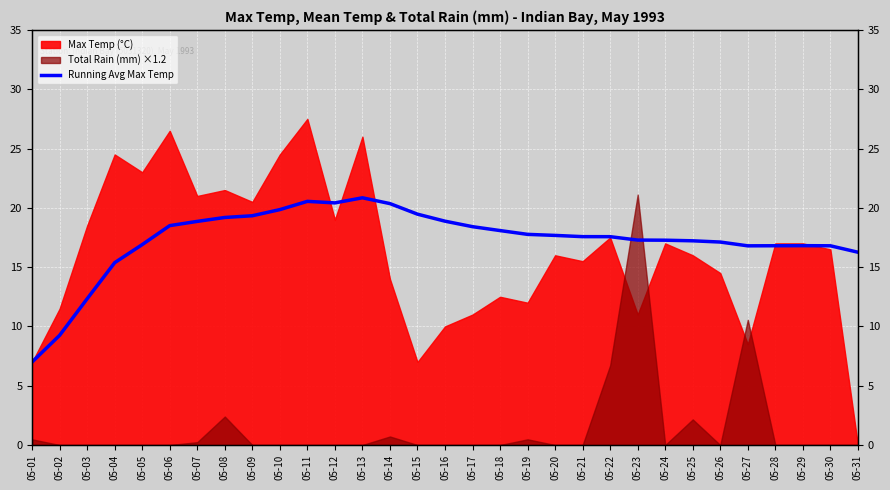

The value at 05-22 is 25.6. True or false?

False